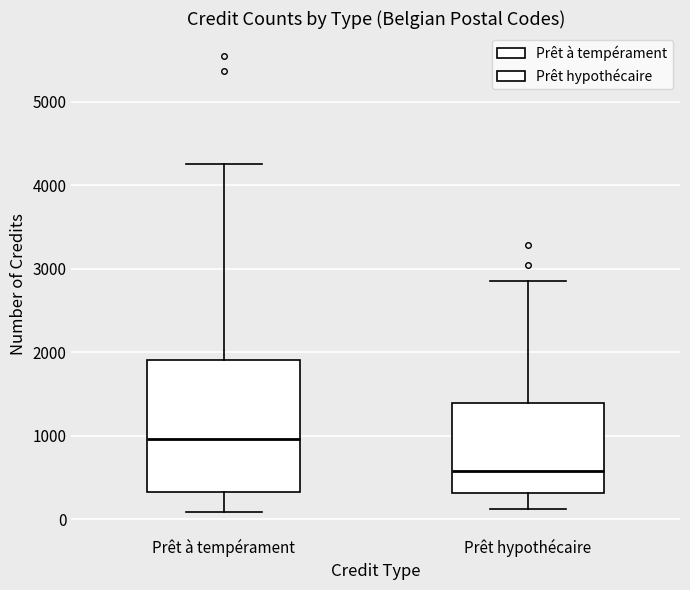

Reading left to right, transcribe this box plot: for each box, give where its median line is, the range the box spans, and where its two whiskers end, as read against the y-axis. The values are not printed on the chart, so give them approximately, as read against the axis.

Prêt à tempérament: median 1000, box 300 to 1900, whiskers 100 to 4300
Prêt hypothécaire: median 600, box 300 to 1400, whiskers 100 to 2900